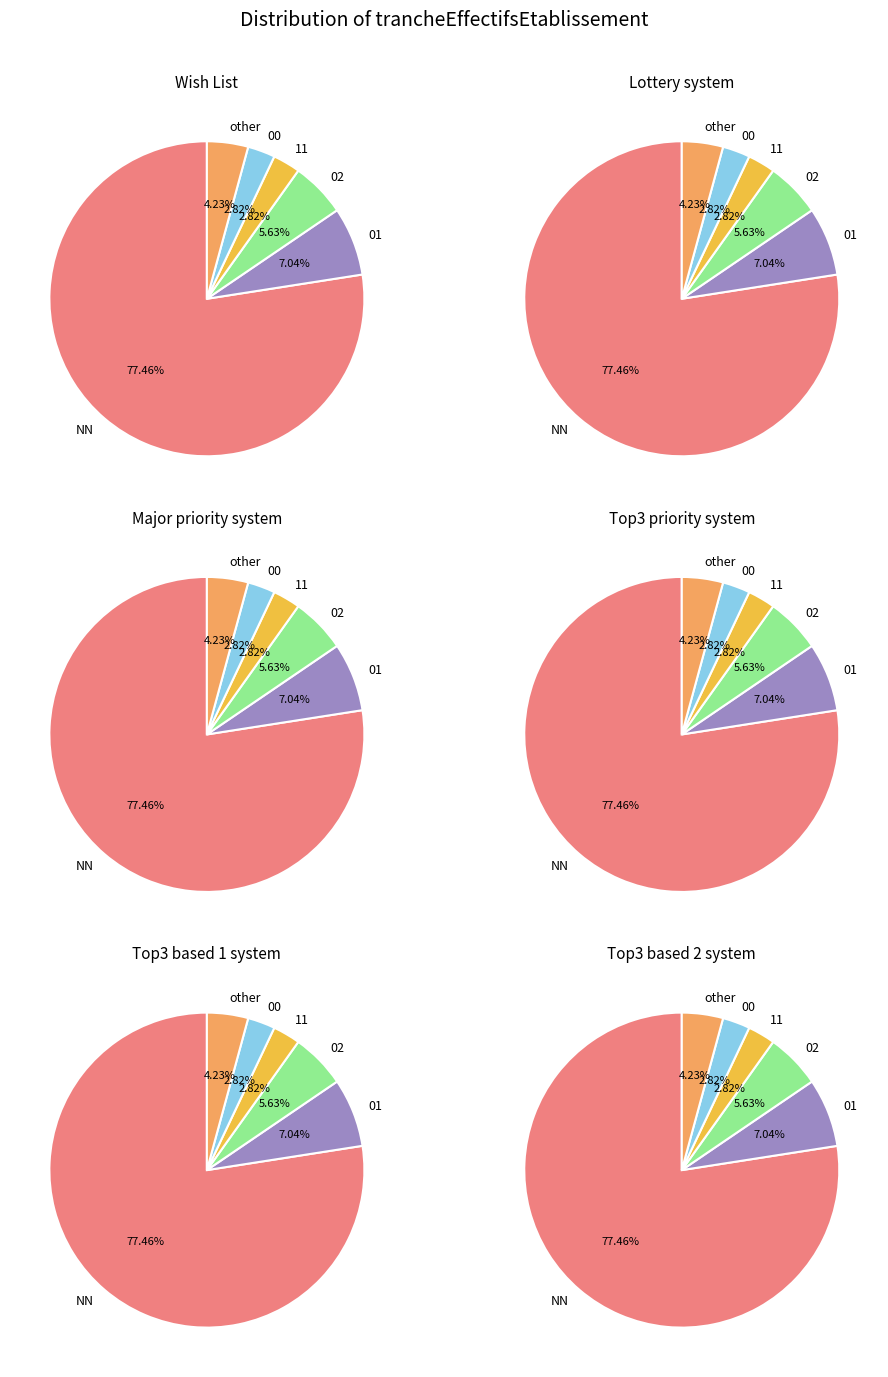

To the nearest percent, what portion does 00 represent?

3%